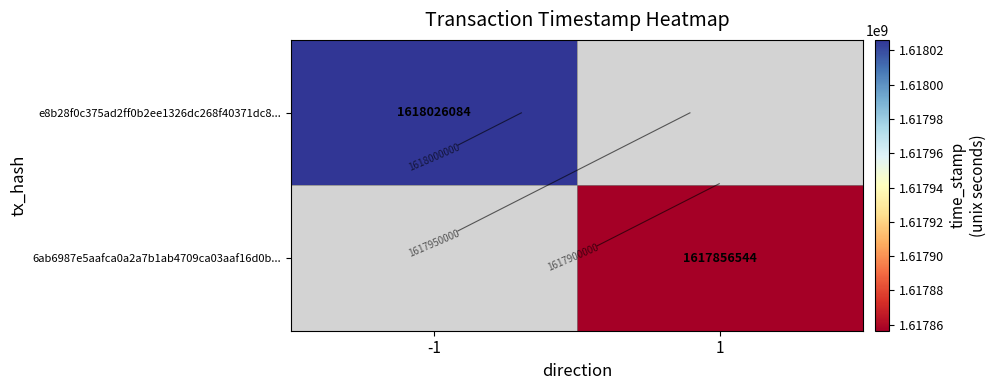

What is the maximum value shown in the chart?

1618026084.0